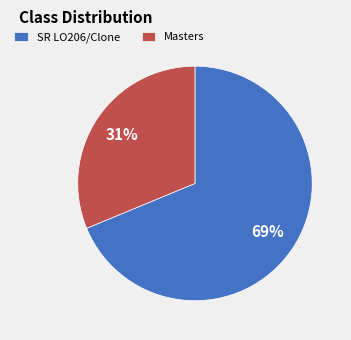

Between SR LO206/Clone and Masters, which is larger?

SR LO206/Clone